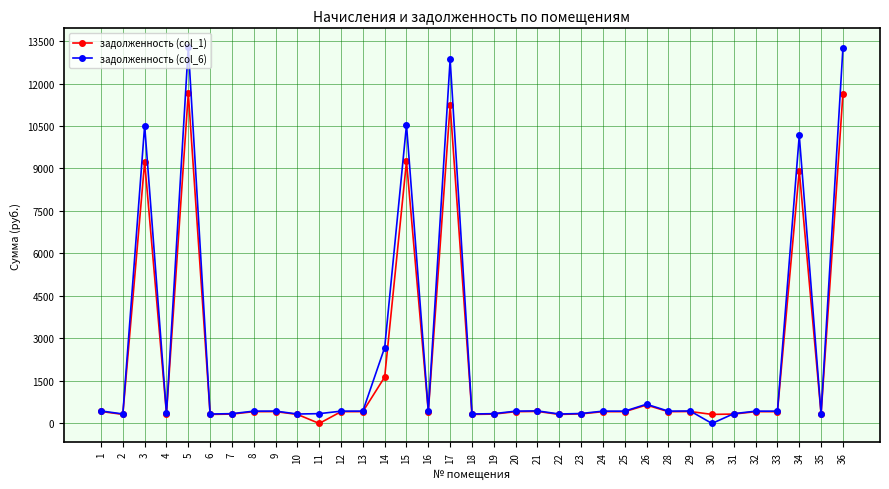

What is the average value of the задолженность (col_6) series?

2404.8